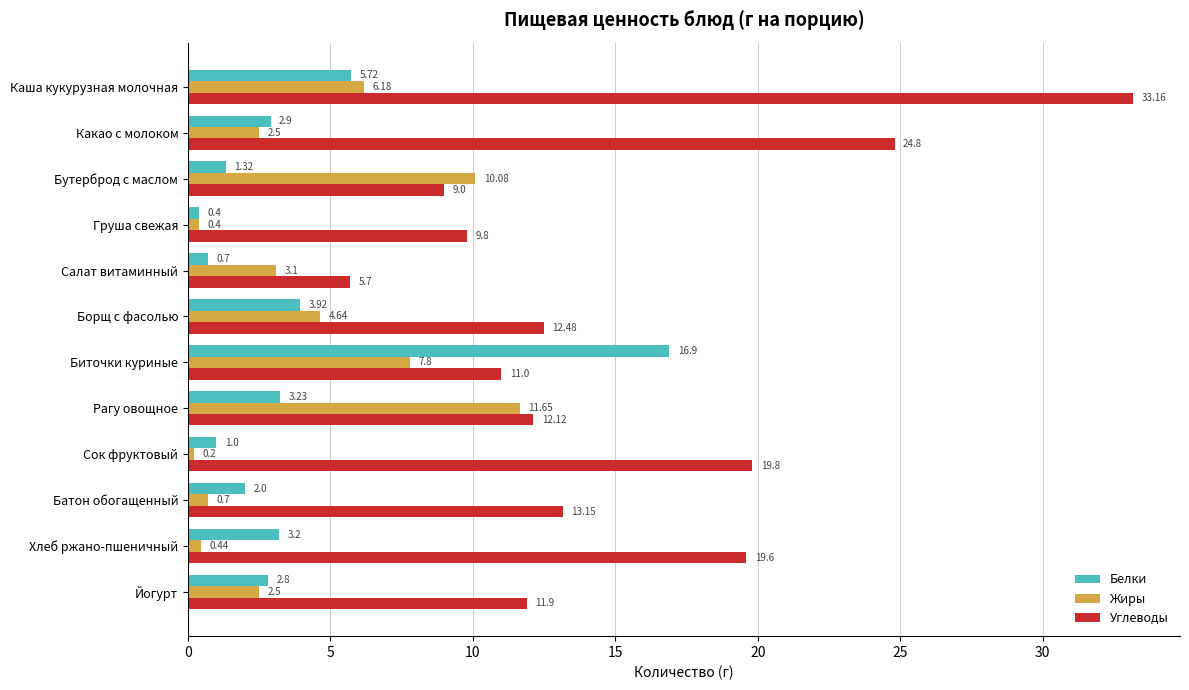

What is the sum of the Белки values at Борщ с фасолью and Груша свежая?

4.3